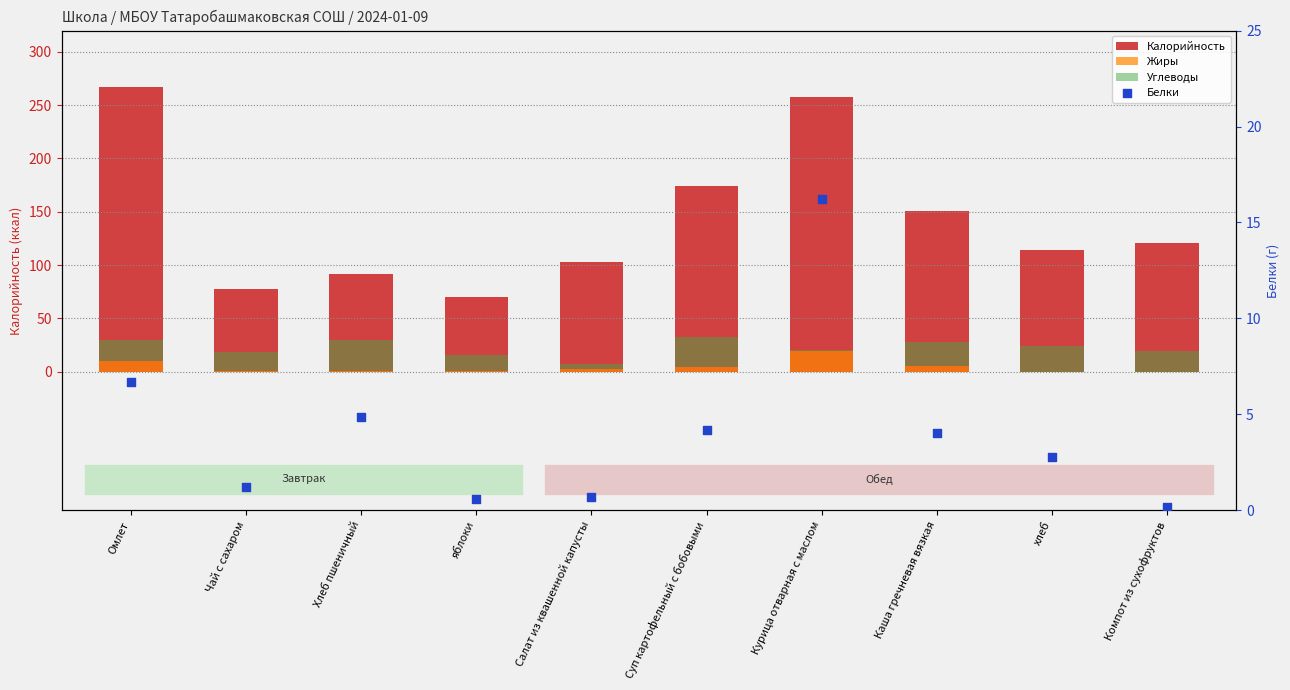

Which series reaches the minimum Y coordinate?

Жиры